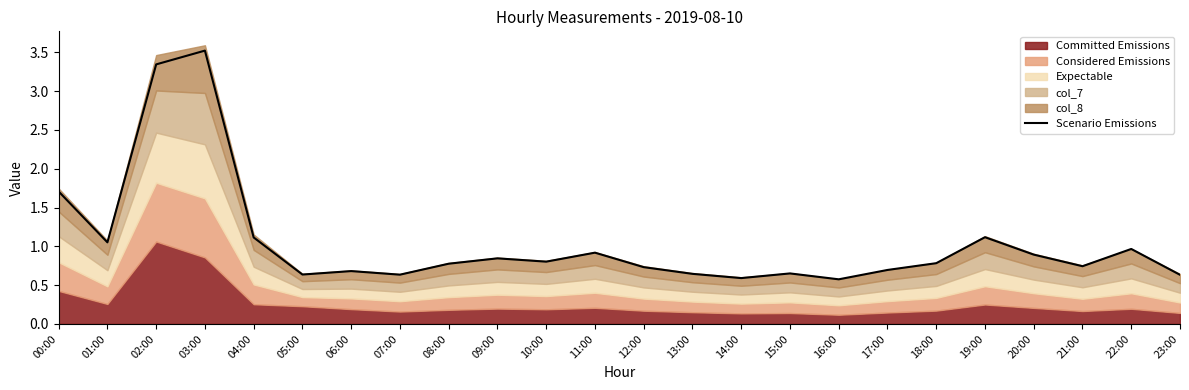

How many points are higher than both their immediate neighbors (excluding endpoints)?

7